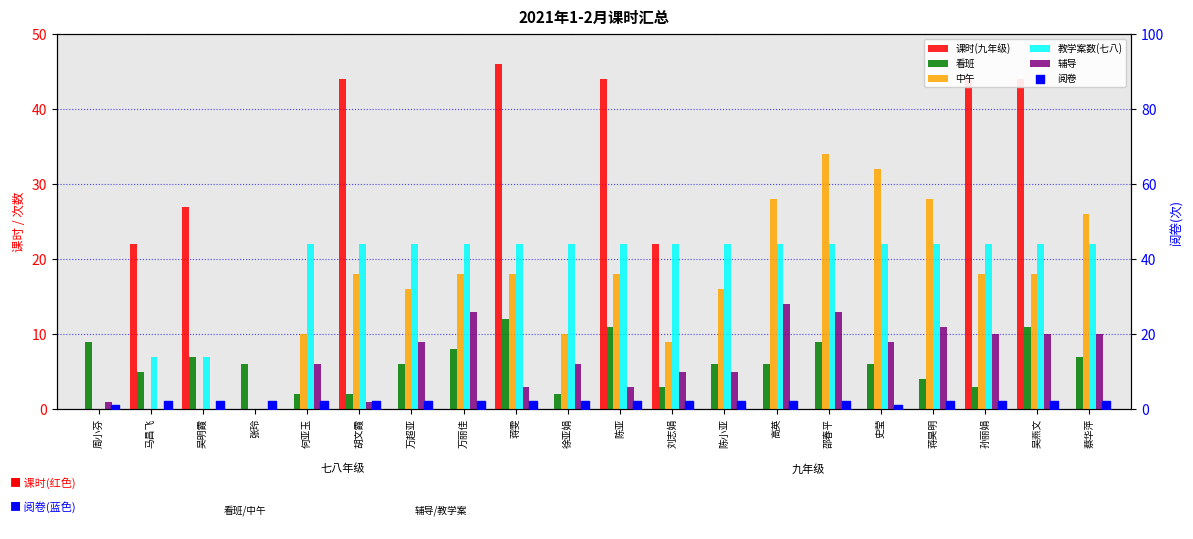

Which series contains the lowest Y value?

课时(九年级)